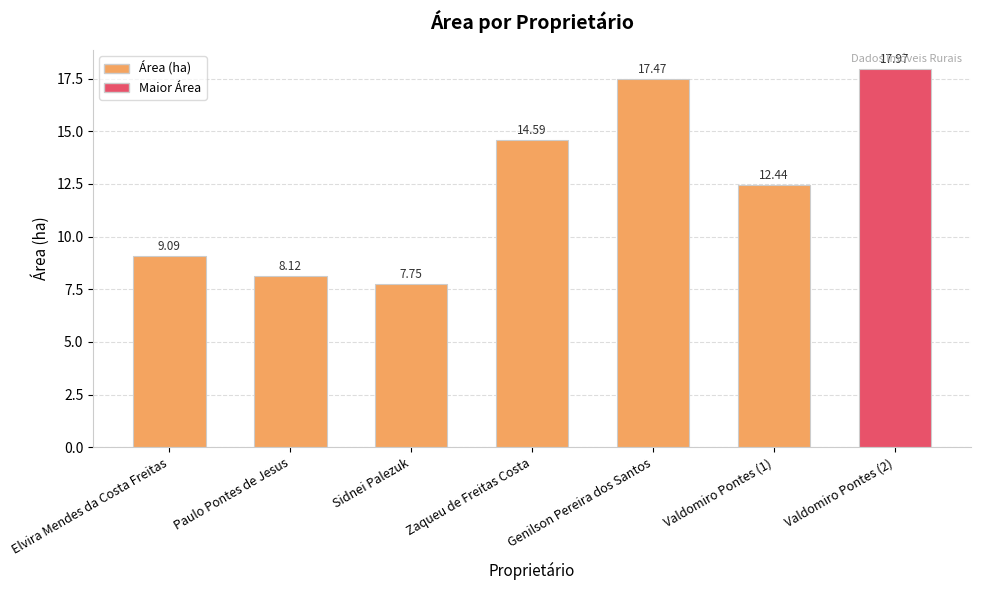

What value does the data have at Valdomiro Pontes (2)?

18.0